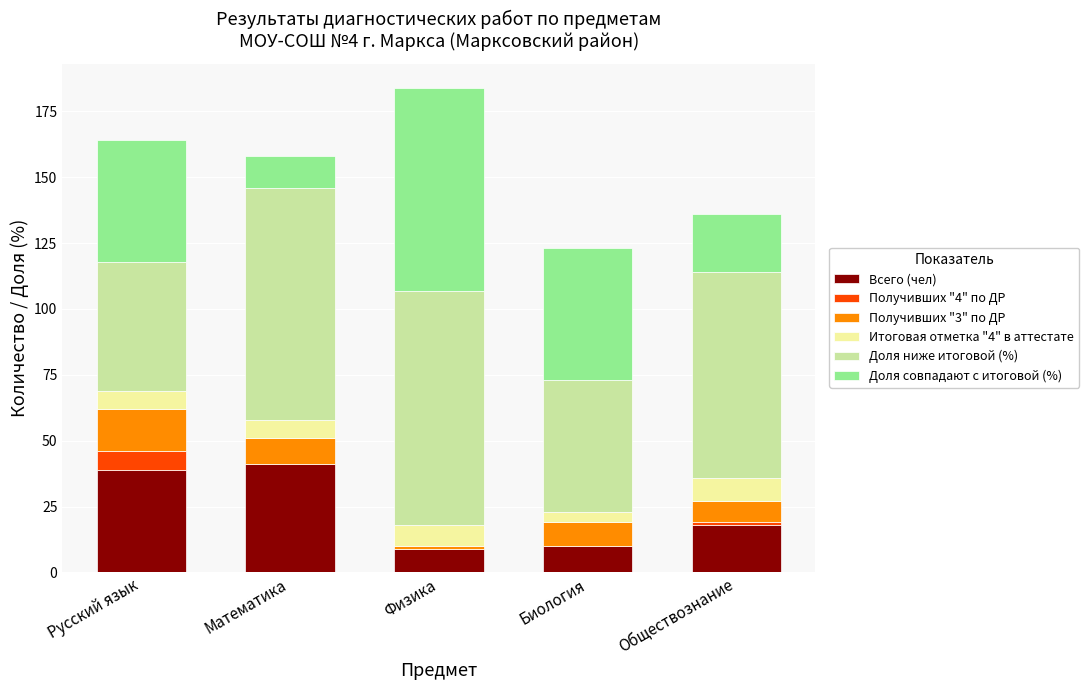

What value does the Всего (чел) series have at Физика, to the nearest 5?

10